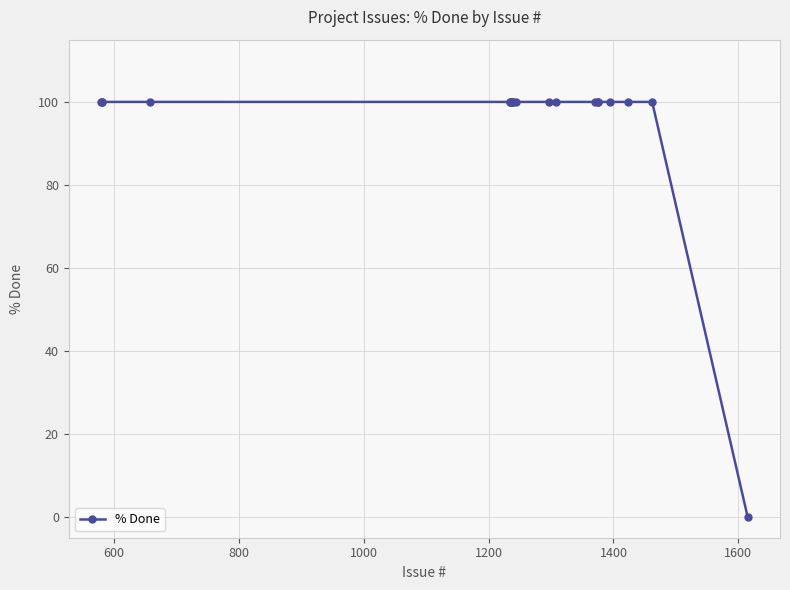

Reading left to right, what are all the values shown in this chart?

100	100	100	100	100	100	100	100	100	100	100	100	100	100	100	100	100	100	100	0